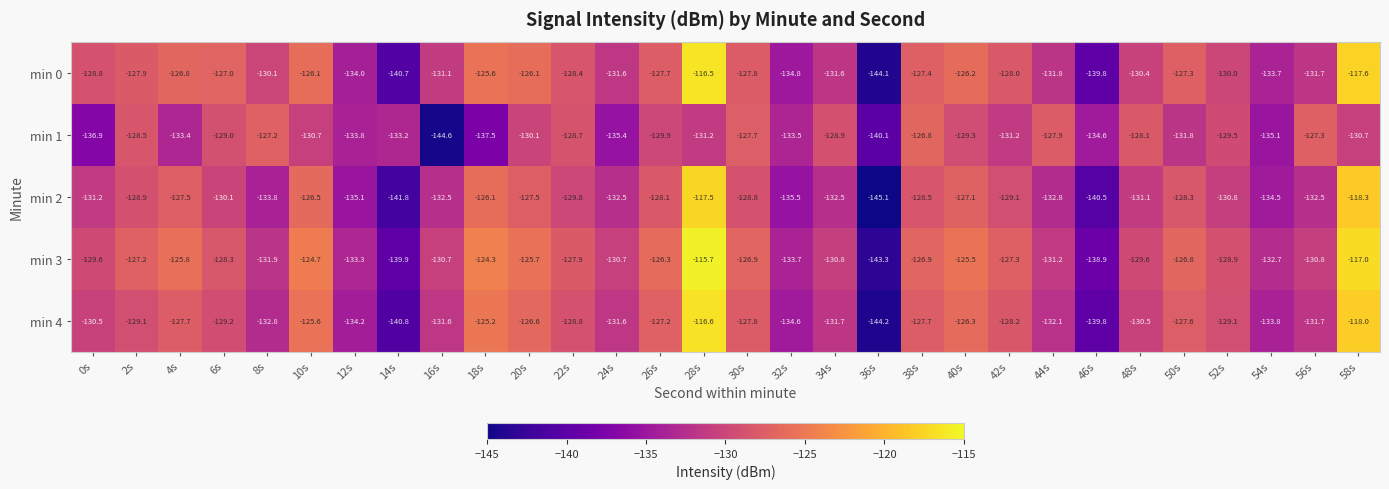

Read the min 3 value at 24s.

-130.7